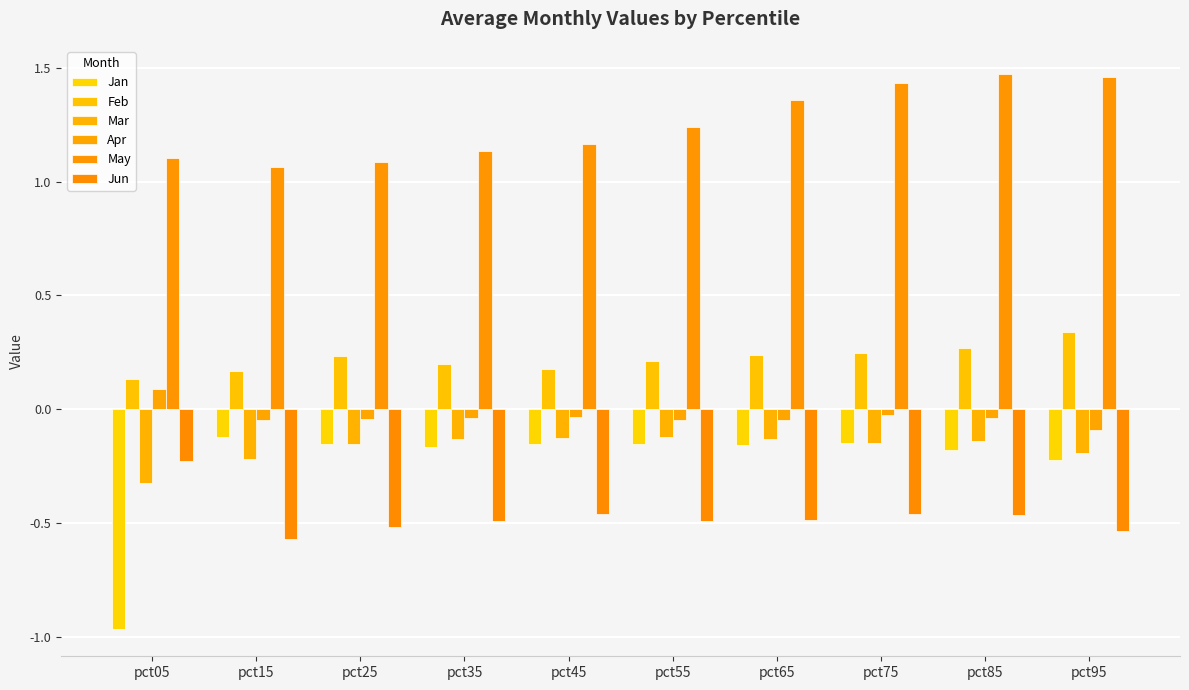

Reading left to right, transcribe all the data shown in this chart.

Jan: pct05=-1.0	pct15=-0.1	pct25=-0.2	pct35=-0.2	pct45=-0.2	pct55=-0.2	pct65=-0.2	pct75=-0.1	pct85=-0.2	pct95=-0.2
Feb: pct05=0.1	pct15=0.2	pct25=0.2	pct35=0.2	pct45=0.2	pct55=0.2	pct65=0.2	pct75=0.2	pct85=0.3	pct95=0.3
Mar: pct05=-0.3	pct15=-0.2	pct25=-0.2	pct35=-0.1	pct45=-0.1	pct55=-0.1	pct65=-0.1	pct75=-0.1	pct85=-0.1	pct95=-0.2
Apr: pct05=0.1	pct15=-0.0	pct25=-0.0	pct35=-0.0	pct45=-0.0	pct55=-0.0	pct65=-0.0	pct75=-0.0	pct85=-0.0	pct95=-0.1
May: pct05=1.1	pct15=1.1	pct25=1.1	pct35=1.1	pct45=1.2	pct55=1.2	pct65=1.4	pct75=1.4	pct85=1.5	pct95=1.5
Jun: pct05=-0.2	pct15=-0.6	pct25=-0.5	pct35=-0.5	pct45=-0.5	pct55=-0.5	pct65=-0.5	pct75=-0.5	pct85=-0.5	pct95=-0.5